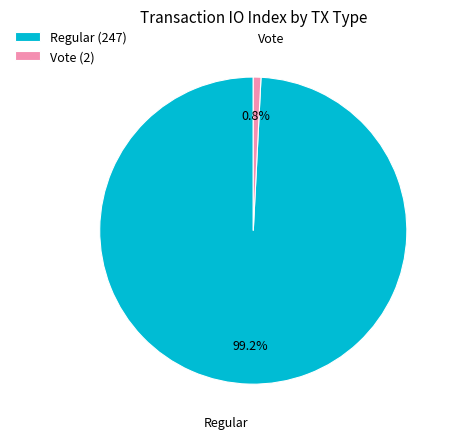

Which slice is the largest?

Regular (247)